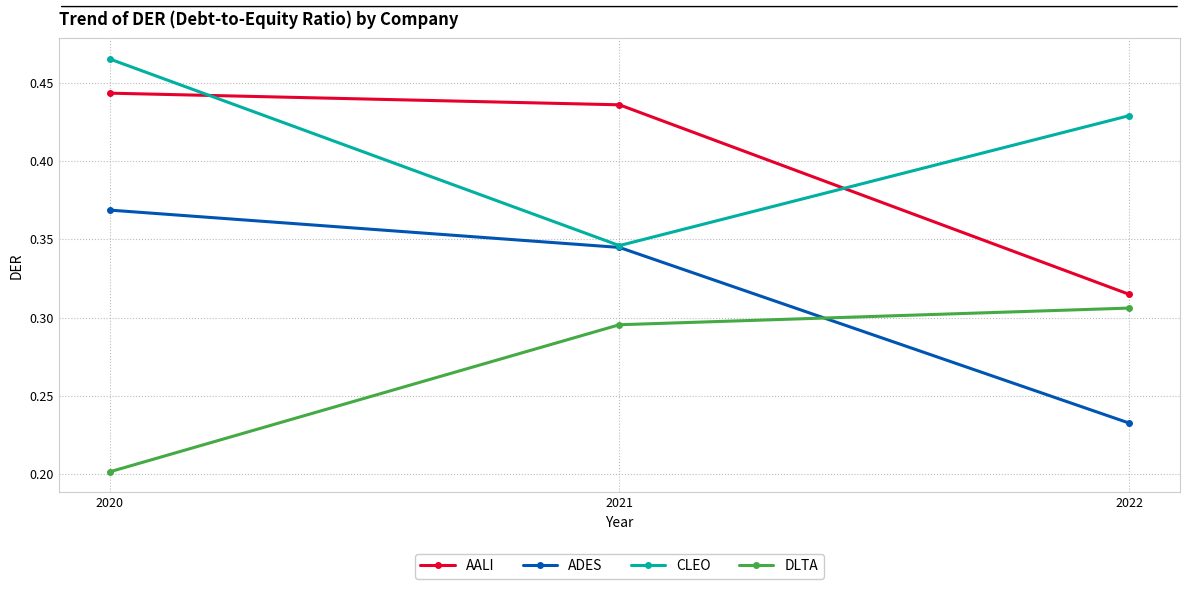

Is the value of AALI at 2021 greater than the value of CLEO at 2021?

Yes